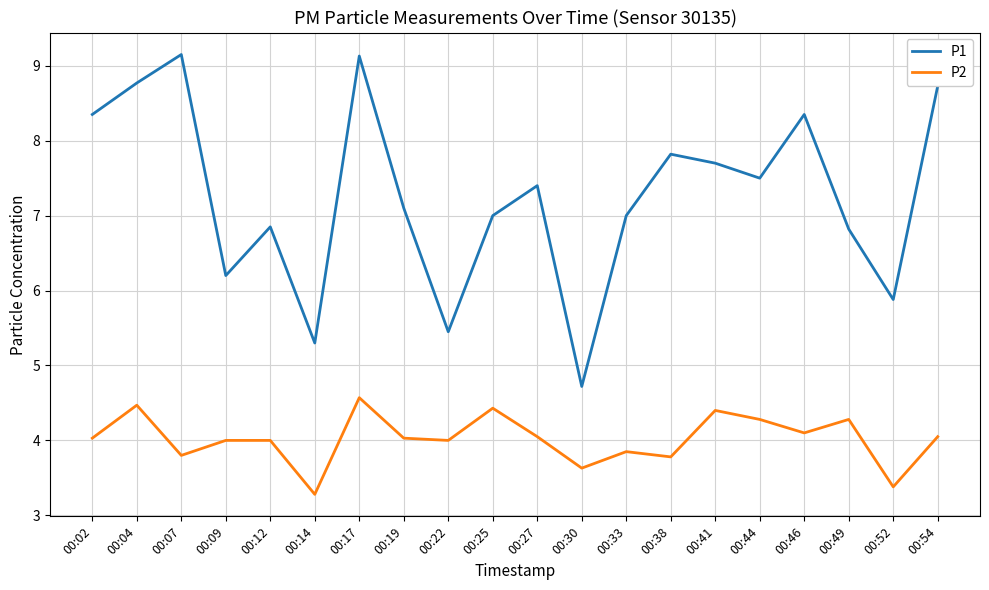

List the series in order of their overall mean, highest first.

P1, P2